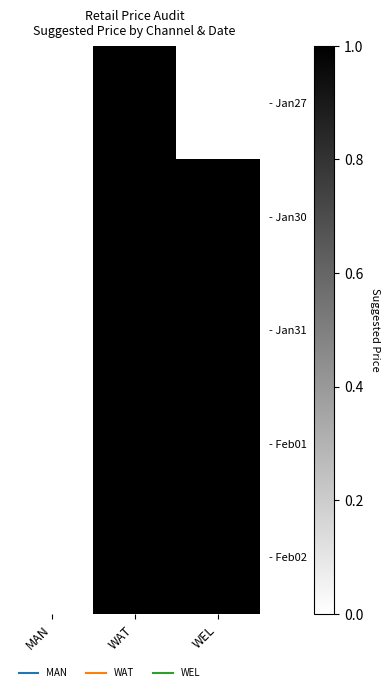

Reading left to right, what are all the values shown in this chart?

- Jan27: MAN=0	WAT=1	WEL=0
- Jan30: MAN=0	WAT=1	WEL=1
- Jan31: MAN=0	WAT=1	WEL=1
- Feb01: MAN=0	WAT=1	WEL=1
- Feb02: MAN=0	WAT=1	WEL=1